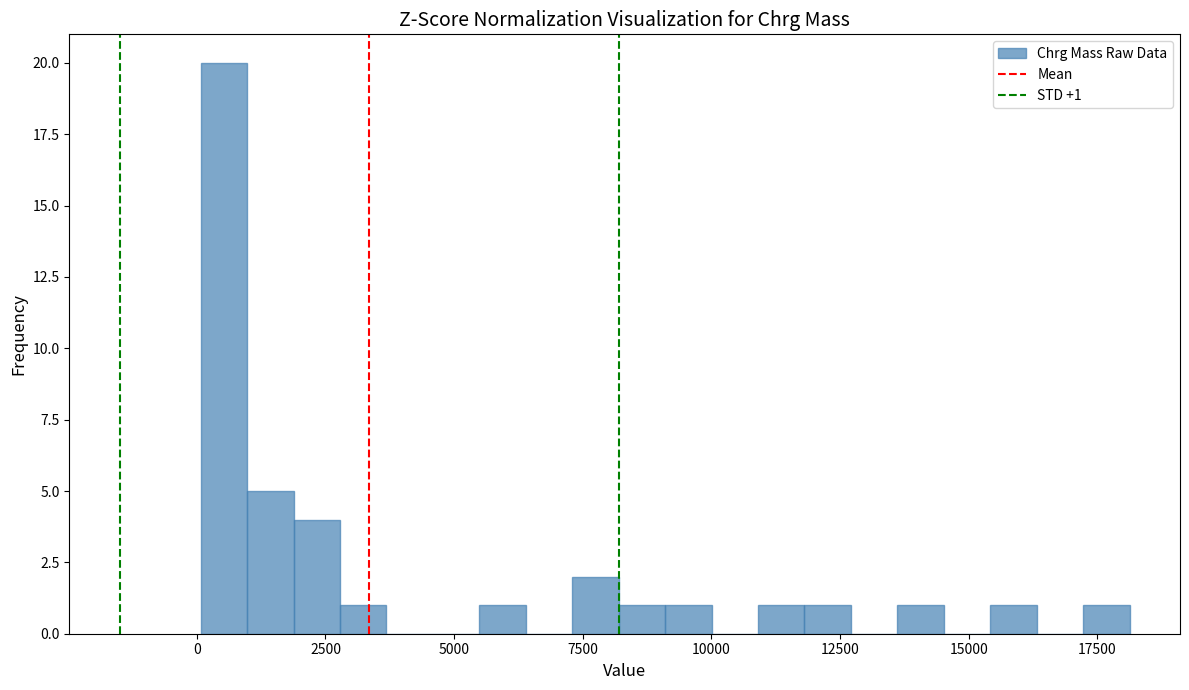

Around what value on the x-axis is the tallest bar? Give the approximate position of its centre, as read against the axis.

500